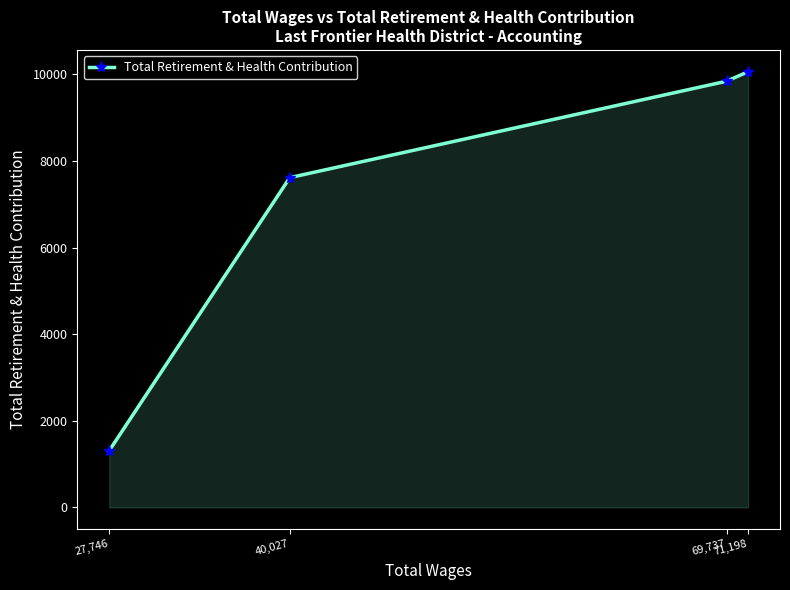

Between 27,746 and 71,198, which is larger?

71,198